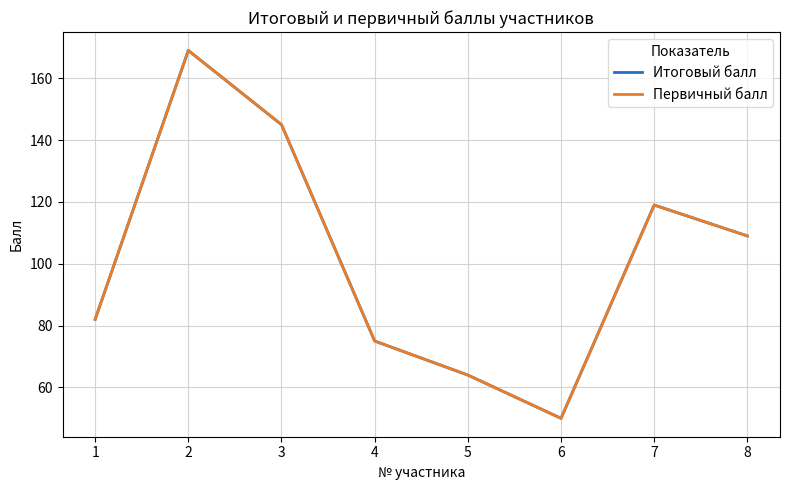

Does the chart have visible grid lines?

Yes